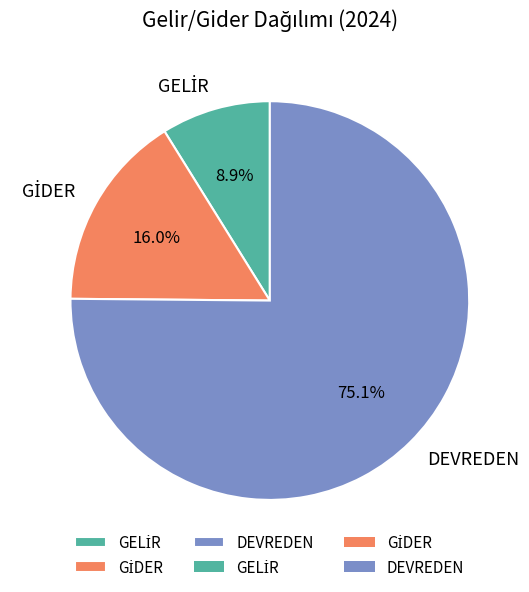

Which slice represents more than half of the pie?

DEVREDEN